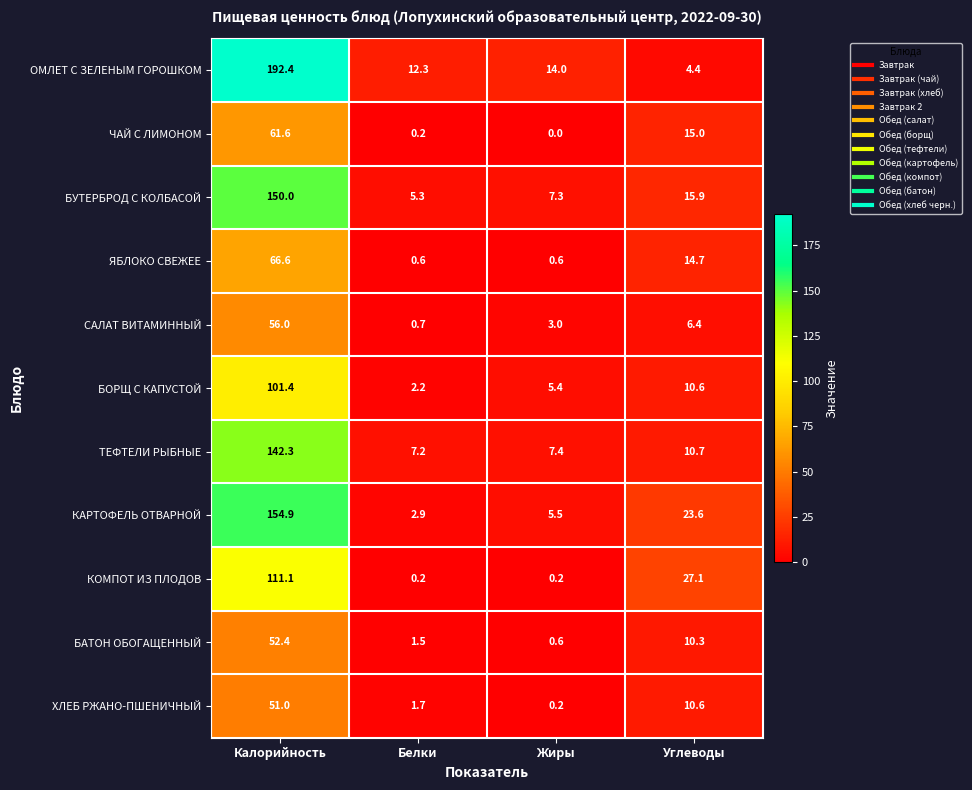

What is the difference between the maximum and minimum values in the БАТОН ОБОГАЩЕННЫЙ series?

51.8